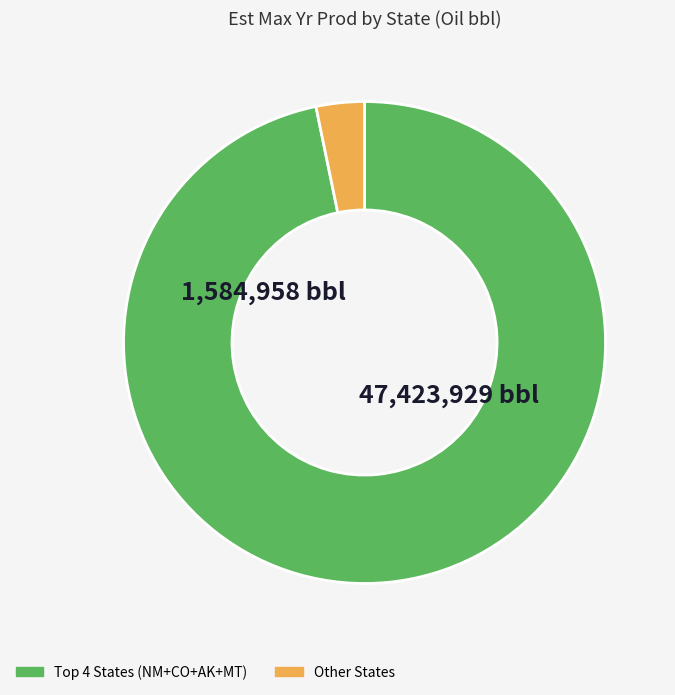

Does any single category account for the majority?

Yes